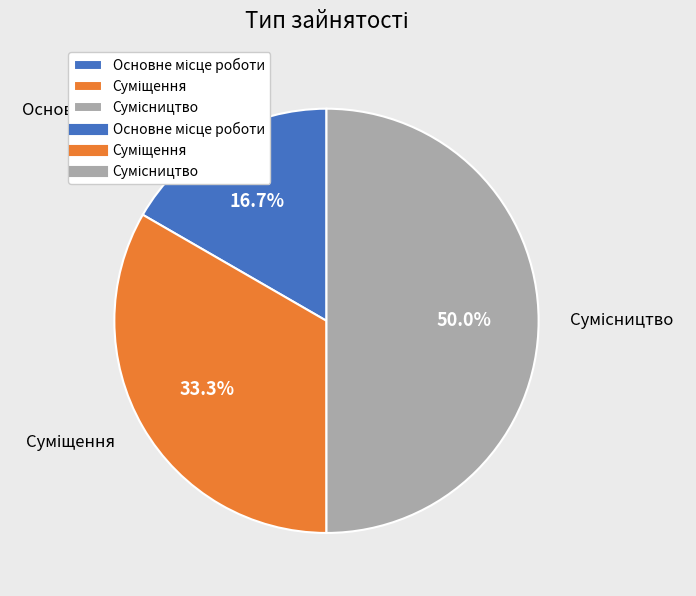

To the nearest percent, what is the difference between the largest and smallest slice percentages?

33%